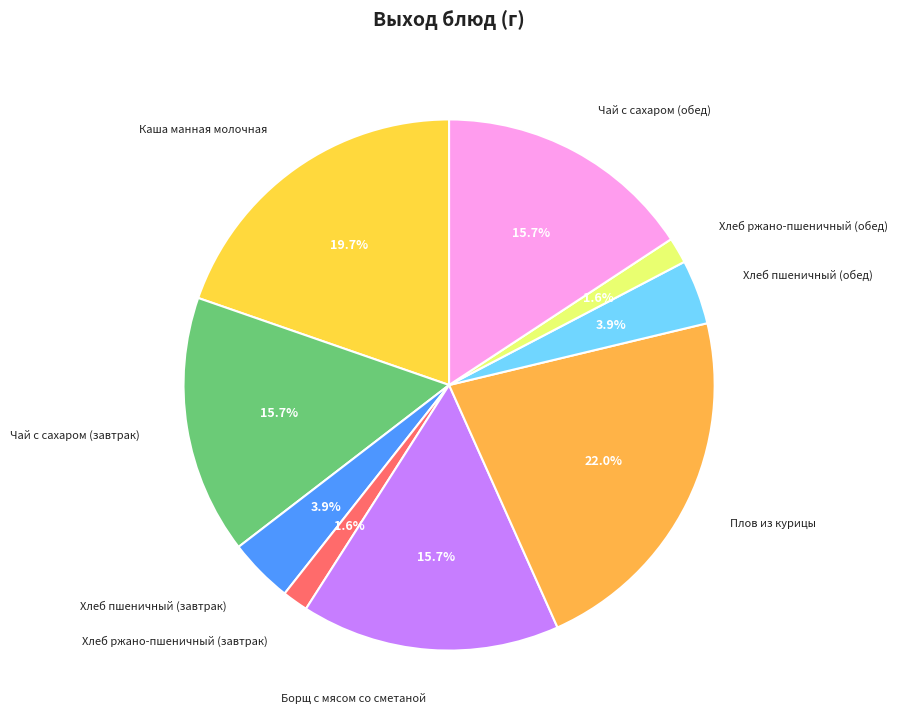

How many slices are in this pie chart?

9